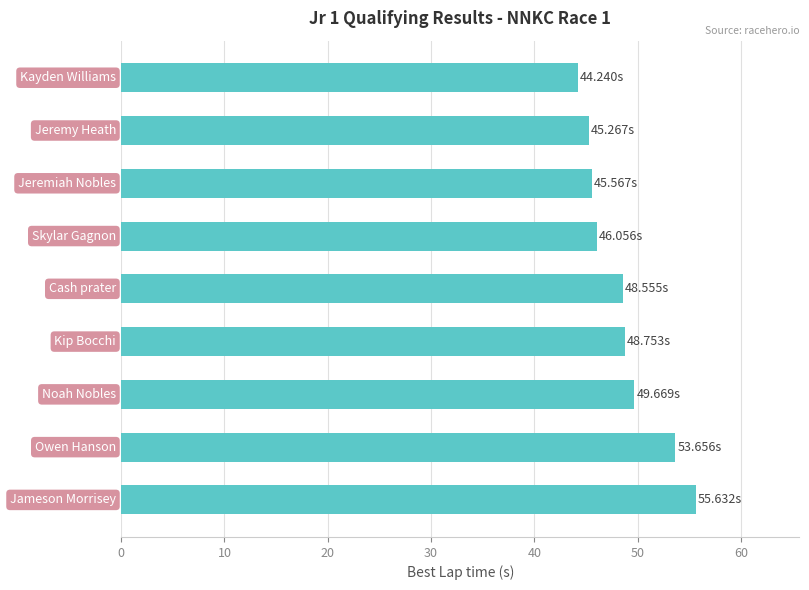

What is the sum of all values?

437.4